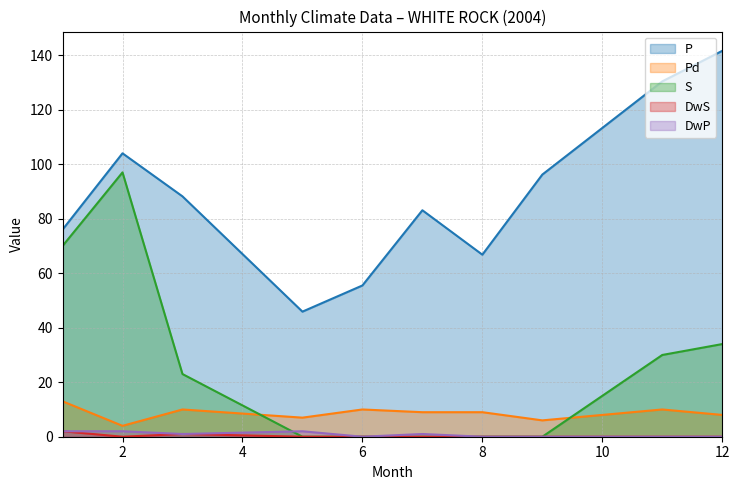

At which label does S first exceed 23?

1